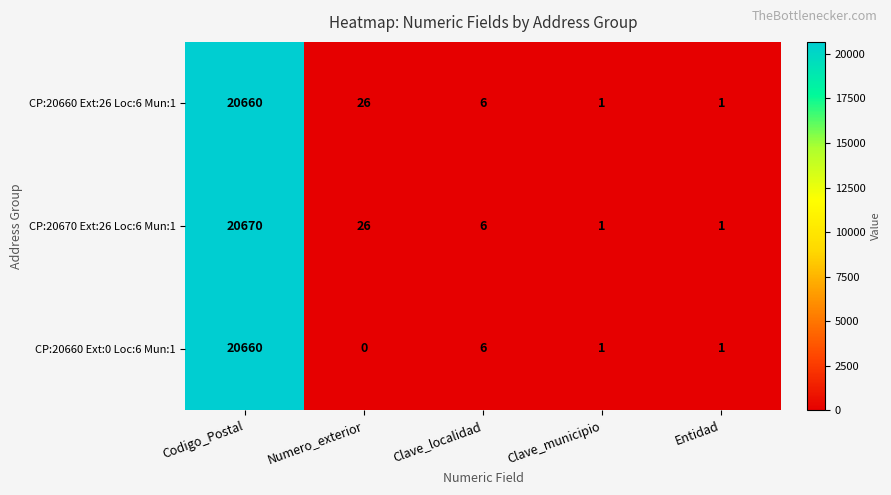

What is the total value across all series at Codigo_Postal?

61990